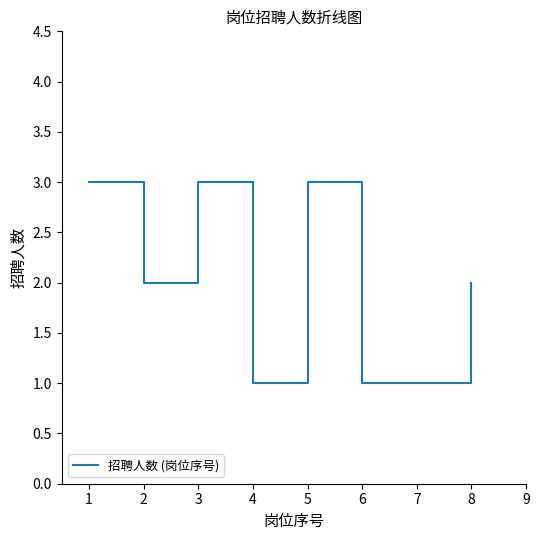

Approximately how many times larger is the value at 2 compared to 6?

2.0